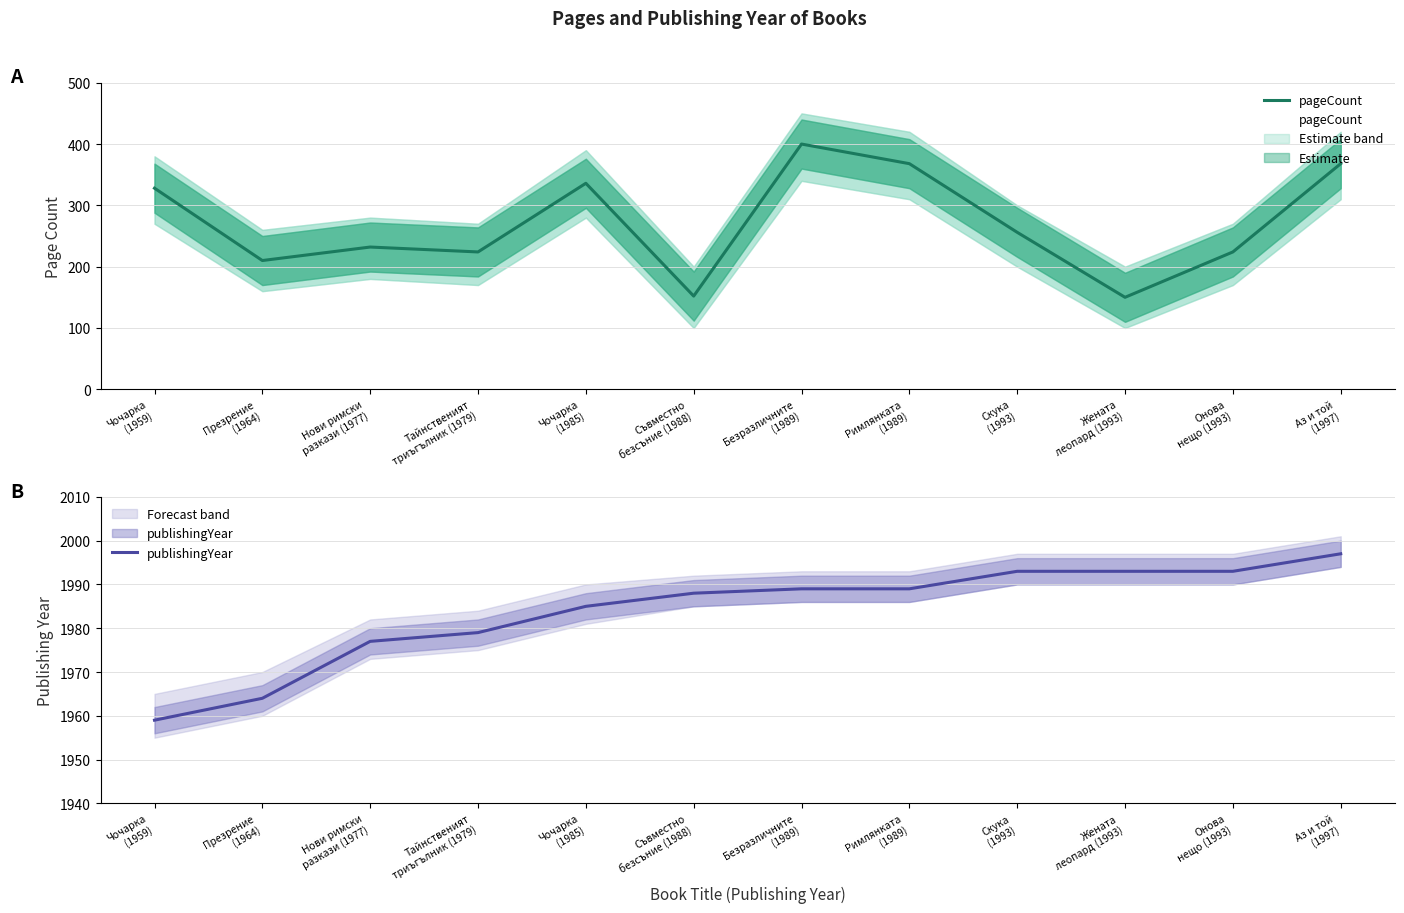

Which category has the lowest value across all series?

Жената
леопард (1993)